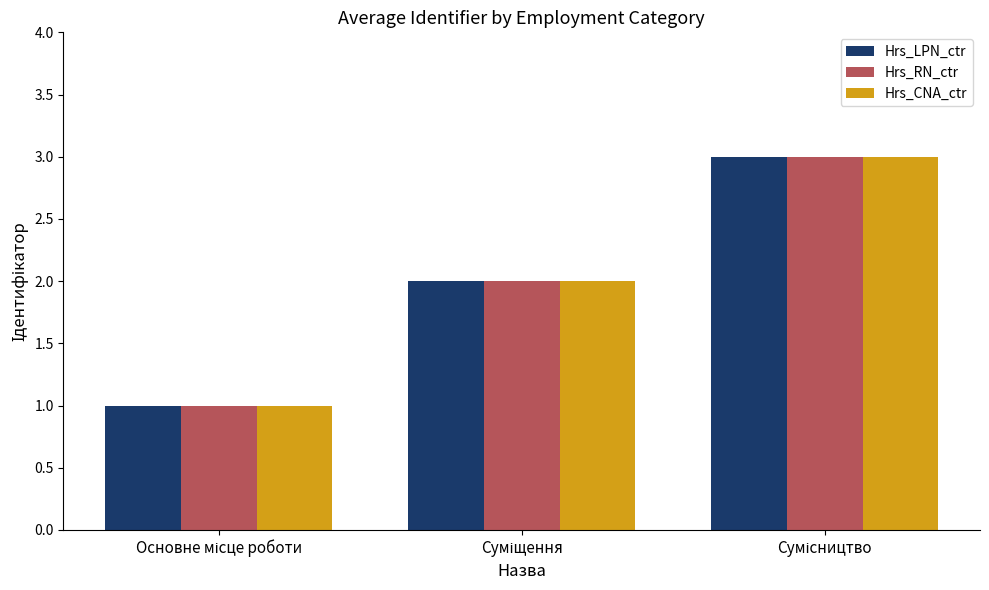

Reading left to right, what are all the values shown in this chart?

Hrs_LPN_ctr: 1	2	3
Hrs_RN_ctr: 1	2	3
Hrs_CNA_ctr: 1	2	3